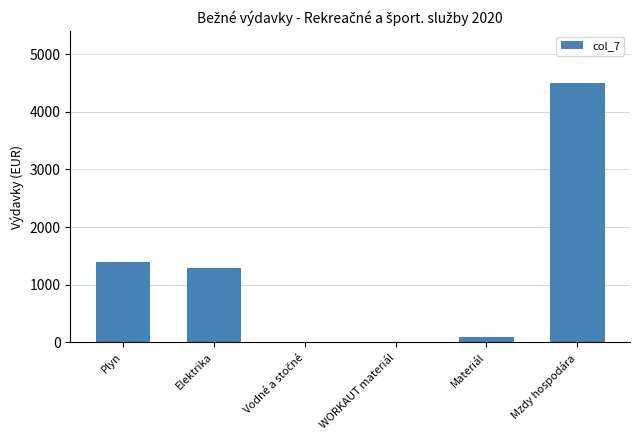

The value at WORKAUT materiál is 2034. True or false?

False